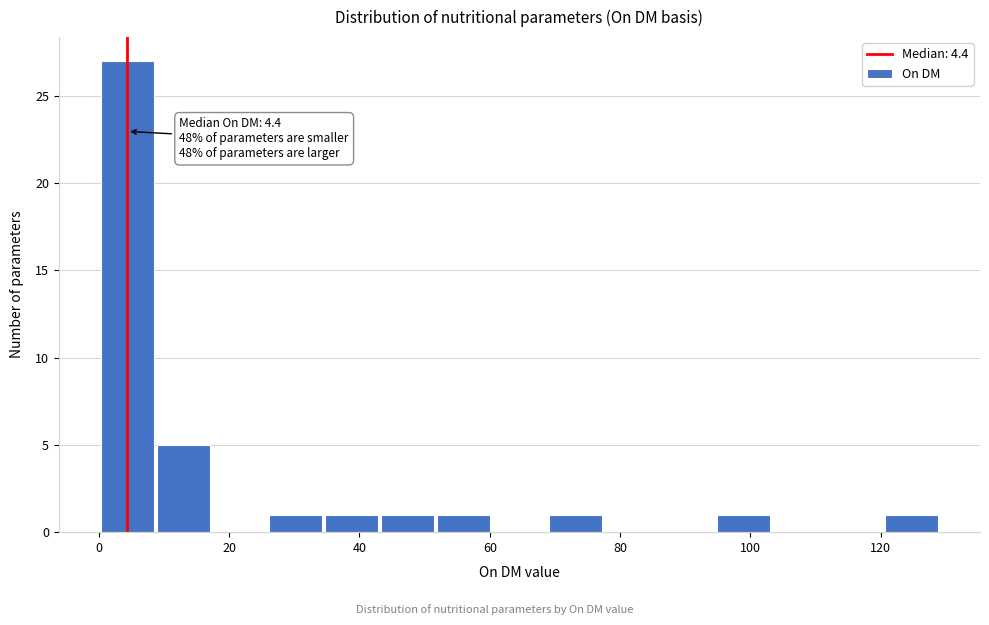

Over which range of the x-axis is the bar tallest?

0 to 8